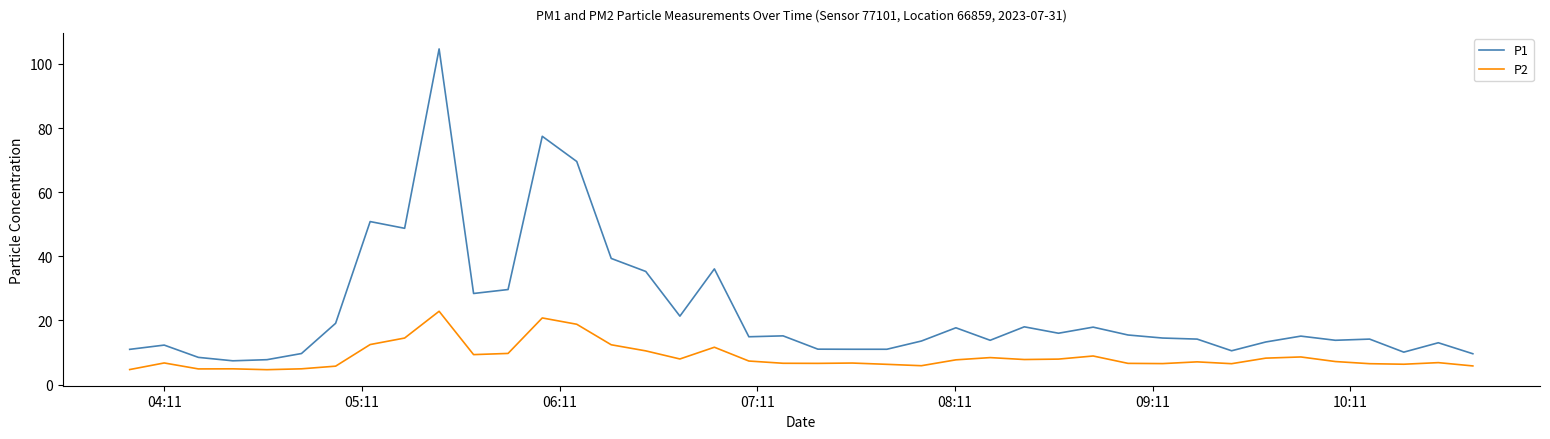

What is the difference between the maximum and minimum values in the P2 series?

18.2